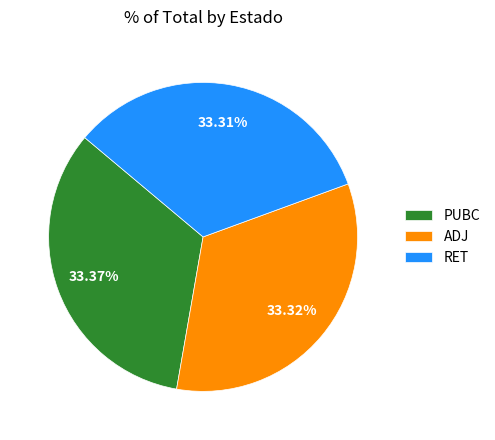

Approximately how many times larger is the value at RET compared to PUBC?

1.0